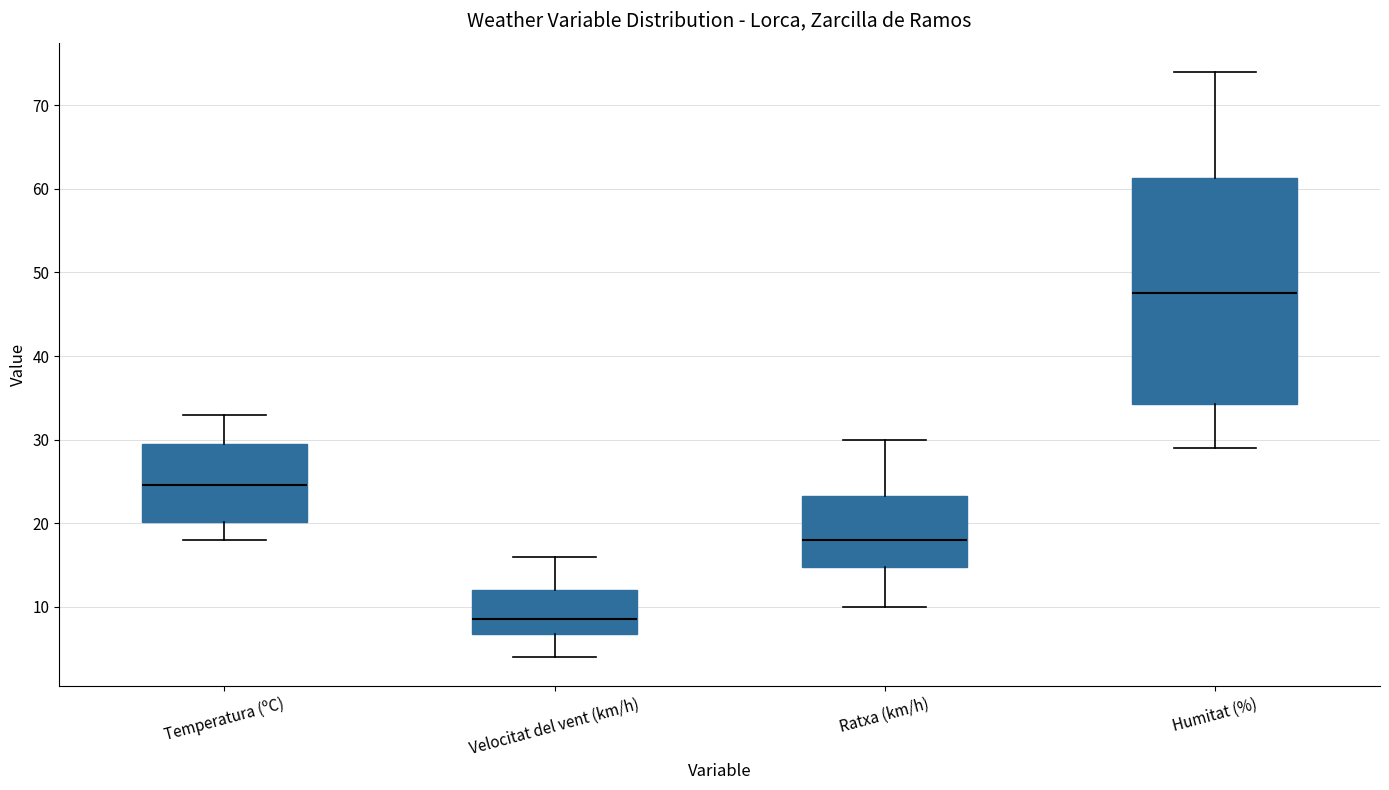

Reading left to right, read every box against the y-axis: the position of its median line, the range the box covers, and the ends of its whiskers. The values are not printed on the chart, so give them approximately, as read against the axis.

Temperatura (ºC): median 25, box 20 to 30, whiskers 18 to 33
Velocitat del vent (km/h): median 9, box 7 to 12, whiskers 4 to 16
Ratxa (km/h): median 18, box 15 to 23, whiskers 10 to 30
Humitat (%): median 48, box 34 to 61, whiskers 29 to 74